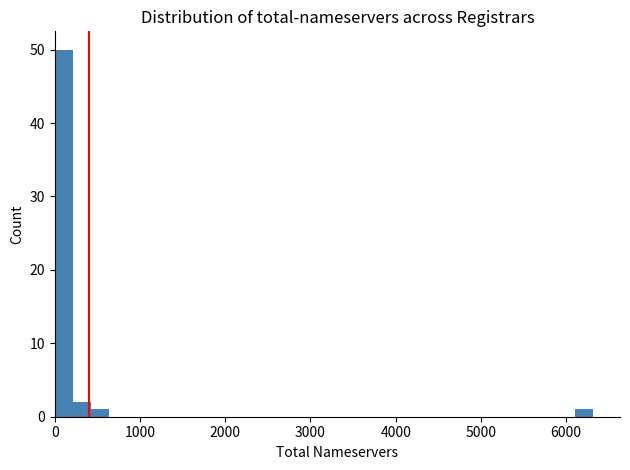

Read against the x-axis, roughly where is the centre of the tallest bar?

100